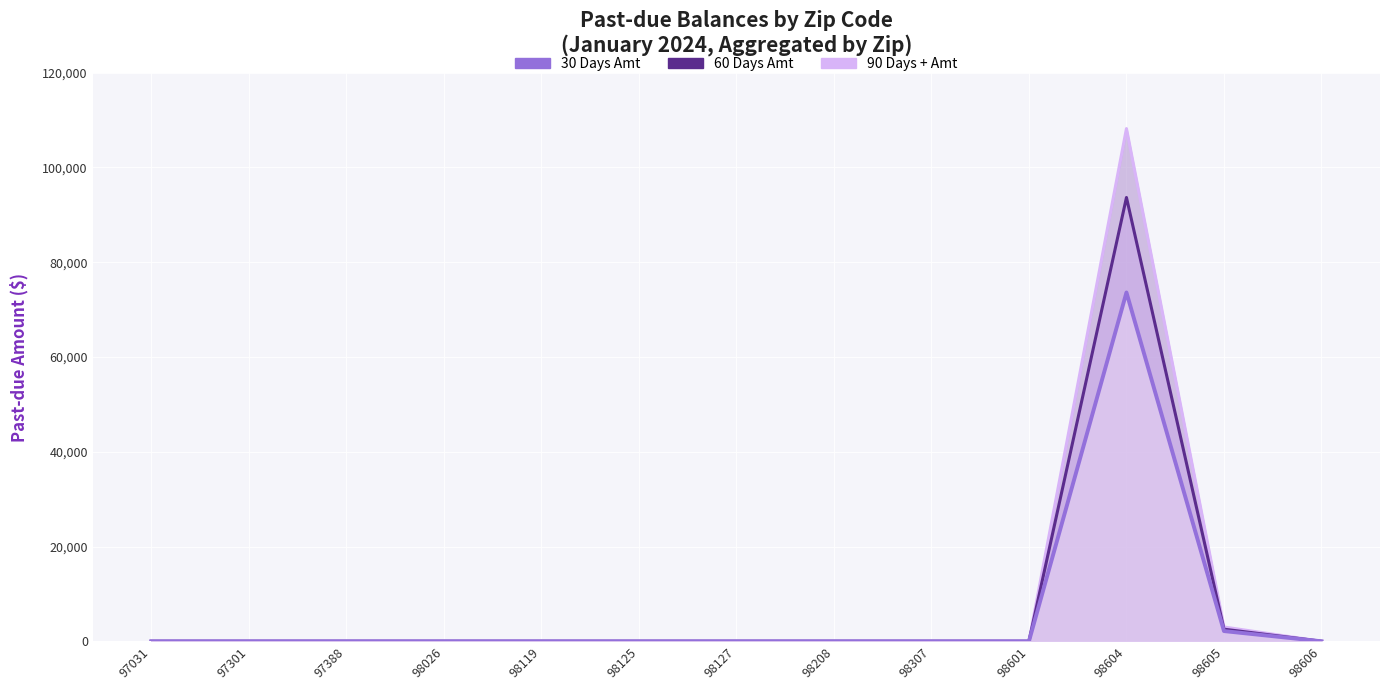

How many lines are shown in the chart?

3